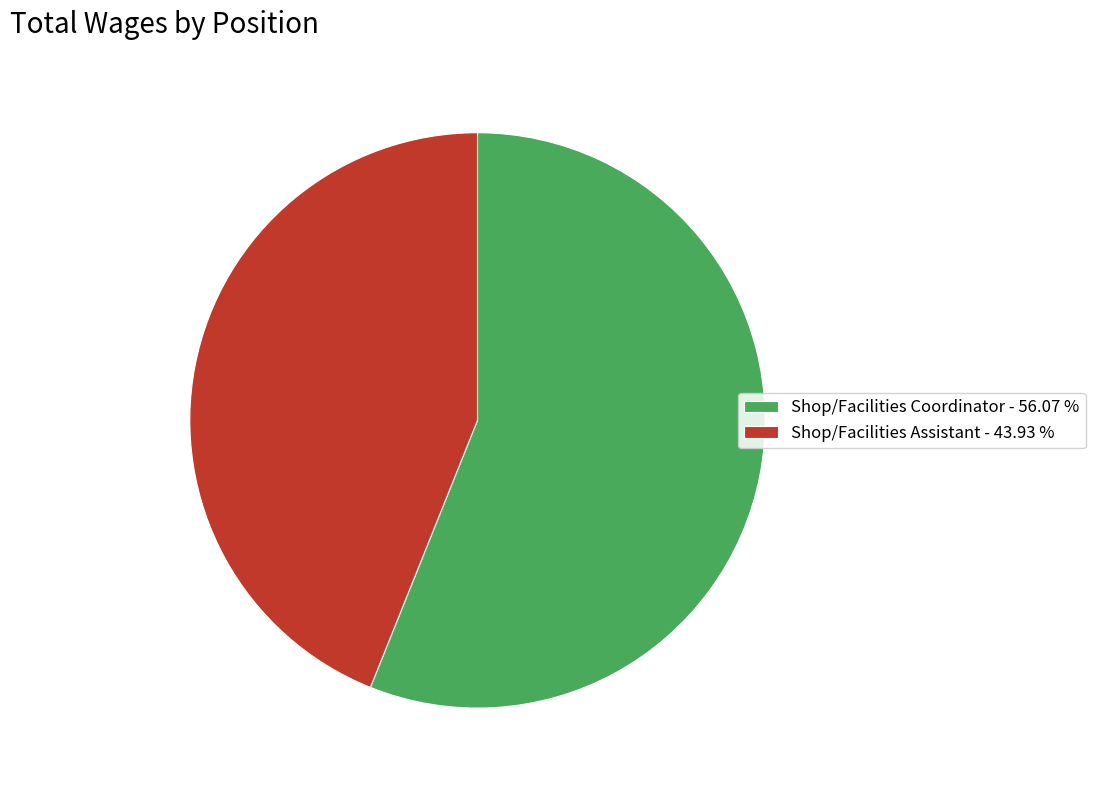

Do Shop/Facilities Coordinator and Shop/Facilities Assistant together represent more than half of the pie?

Yes